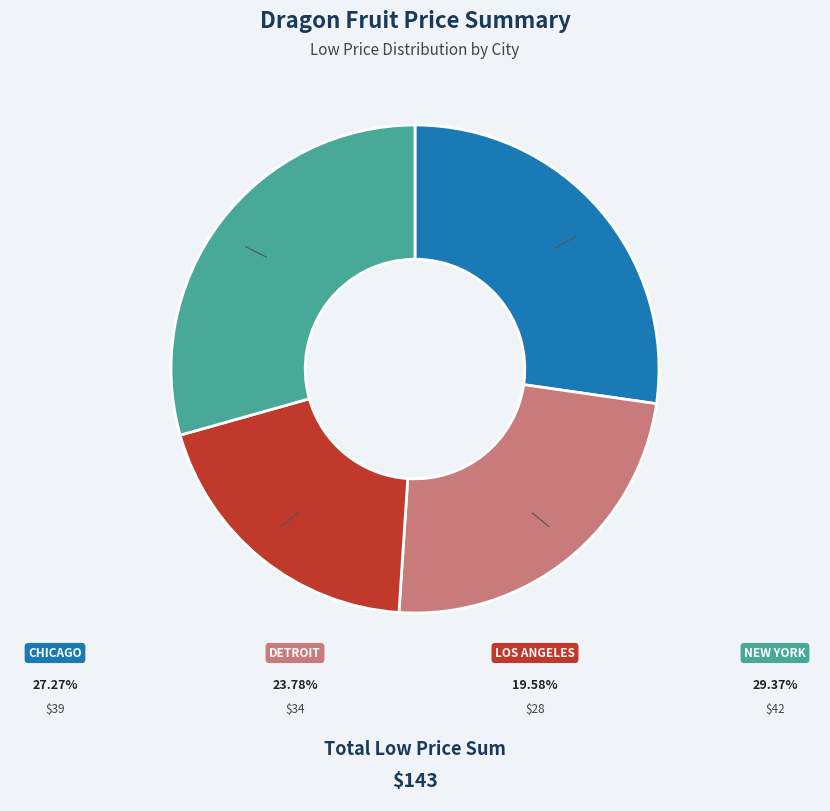

Is there a majority slice in this chart?

No